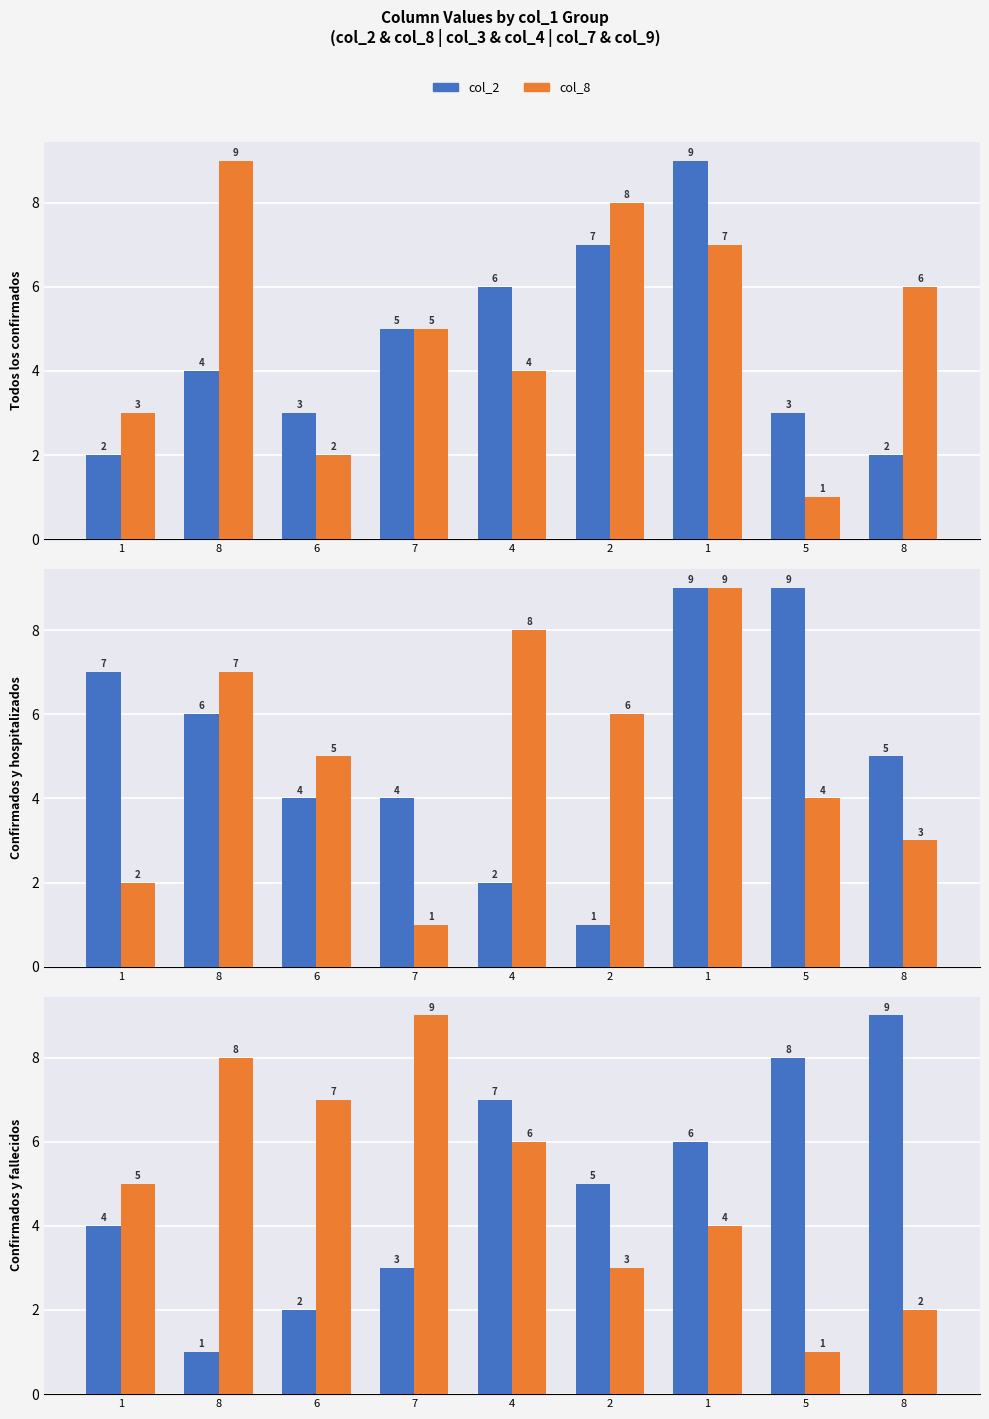

Which category has the lowest value across all series?

5